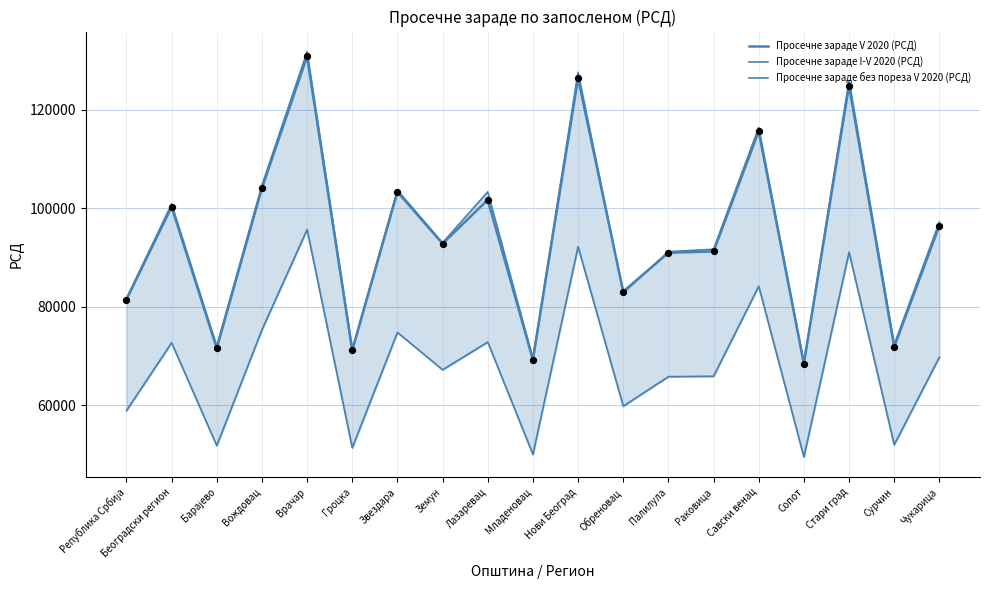

Which series has the largest total across all categories?

Просечне зараде I-V 2020 (РСД)